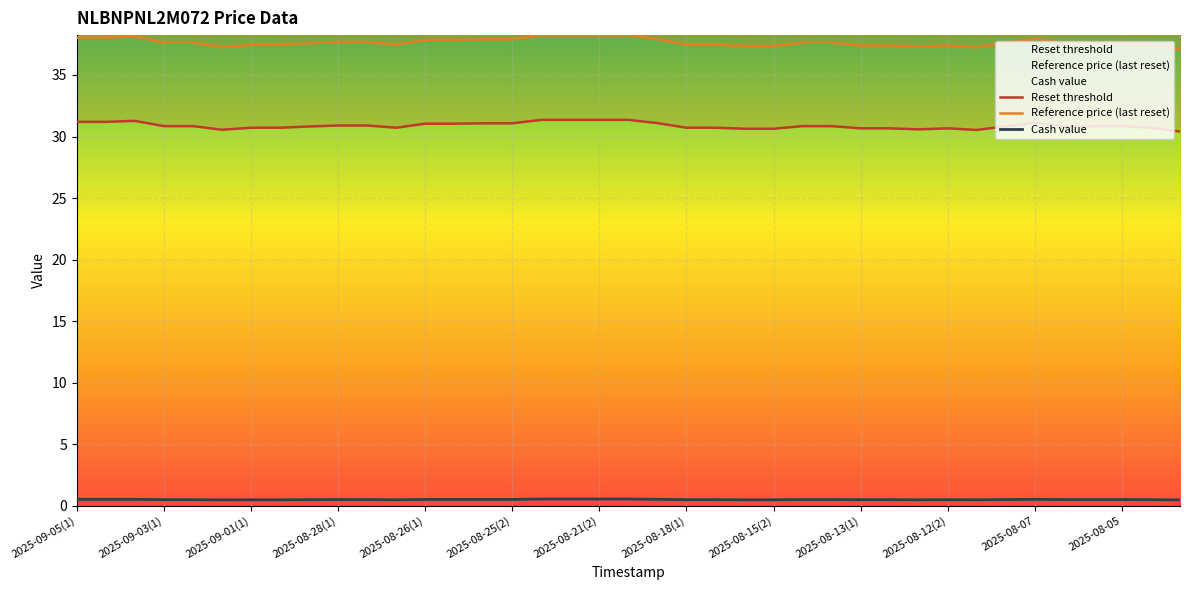

The Reference price (last reset) series shows 38.0 at 2025-09-05(1). True or false?

True